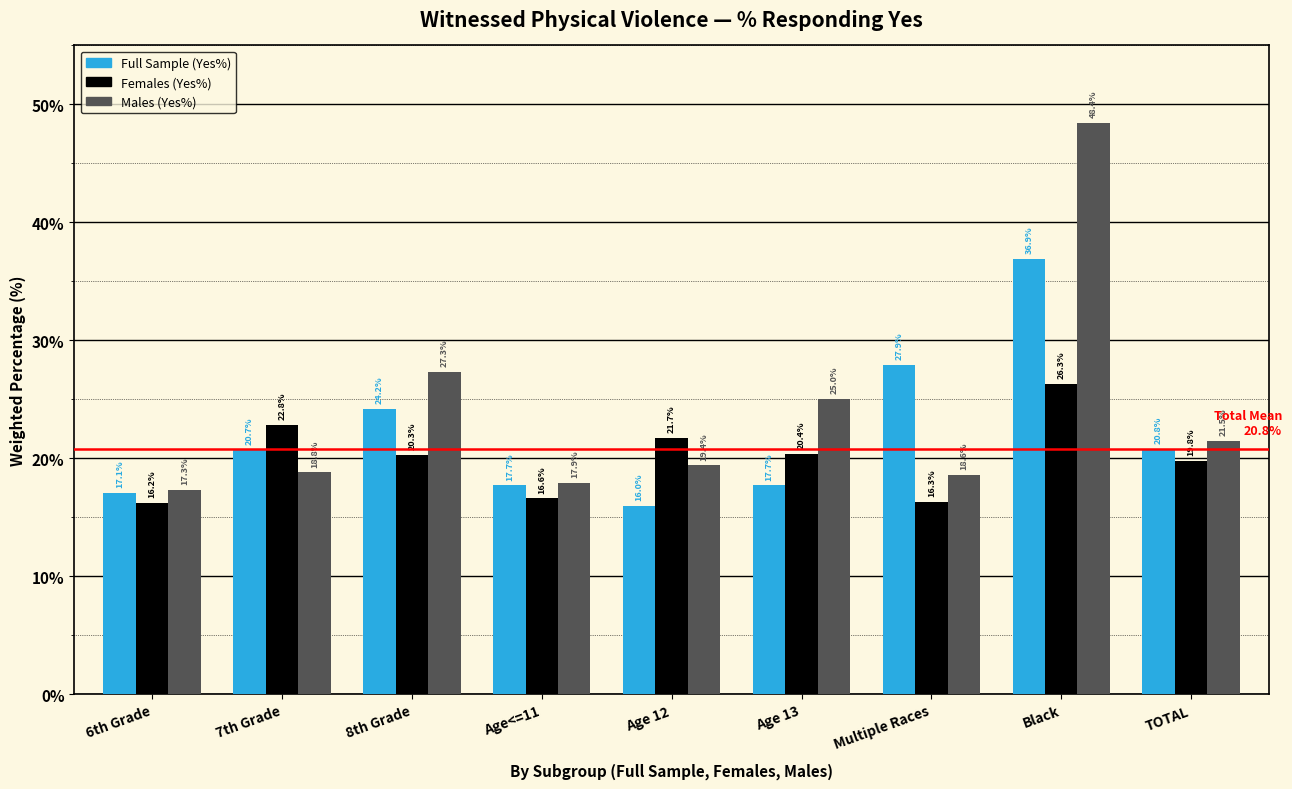

Reading left to right, what are all the values shown in this chart?

Full Sample (Yes%): 6th Grade=17.1	7th Grade=20.7	8th Grade=24.2	Age<=11=17.7	Age 12=16.0	Age 13=17.7	Multiple Races=27.9	Black=36.9	TOTAL=20.8
Females (Yes%): 6th Grade=16.2	7th Grade=22.8	8th Grade=20.3	Age<=11=16.6	Age 12=21.7	Age 13=20.4	Multiple Races=16.3	Black=26.3	TOTAL=19.8
Males (Yes%): 6th Grade=17.3	7th Grade=18.8	8th Grade=27.3	Age<=11=17.9	Age 12=19.4	Age 13=25.0	Multiple Races=18.6	Black=48.4	TOTAL=21.5